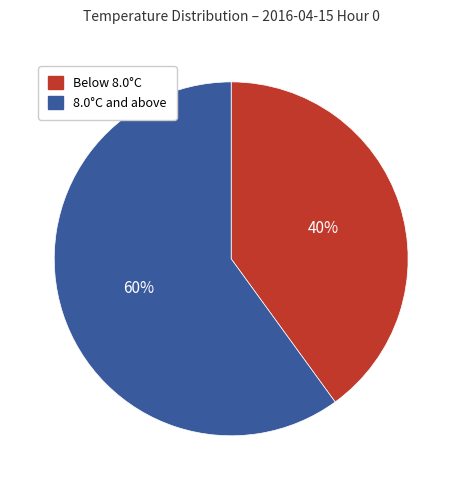

To the nearest percent, what is the average slice percentage?

50%